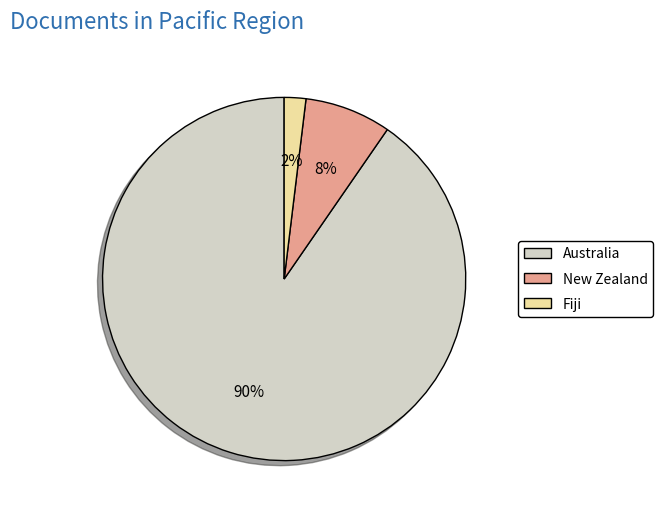

Count the number of slices in the pie.

3